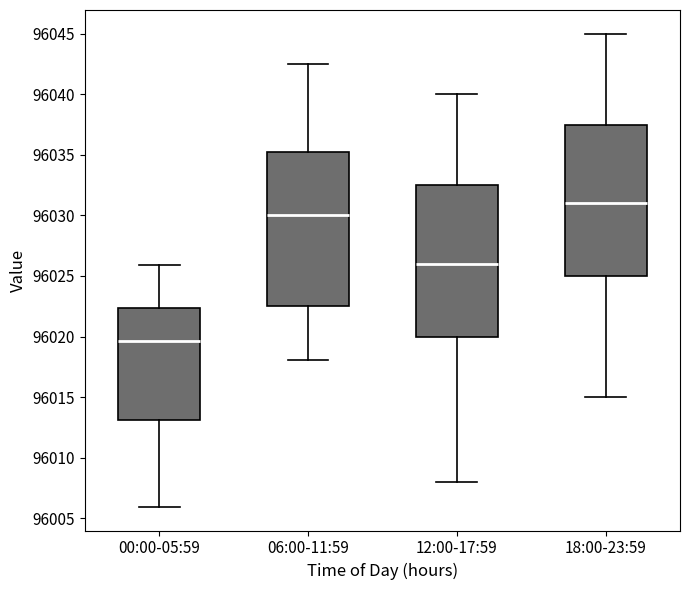

Reading left to right, transcribe this box plot: for each box, give where its median line is, the range the box spans, and where its two whiskers end, as read against the y-axis. The values are not printed on the chart, so give them approximately, as read against the axis.

00:00-05:59: median 96019.5, box 96013.0 to 96022.5, whiskers 96006.0 to 96026.0
06:00-11:59: median 96030.0, box 96022.5 to 96035.5, whiskers 96018.0 to 96042.5
12:00-17:59: median 96026.0, box 96020.0 to 96032.5, whiskers 96008.0 to 96040.0
18:00-23:59: median 96031.0, box 96025.0 to 96037.5, whiskers 96015.0 to 96045.0